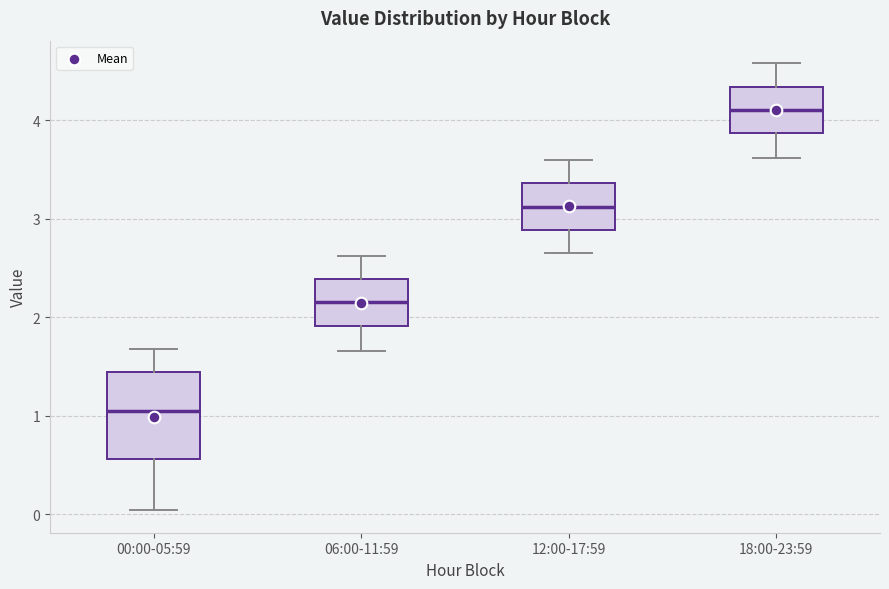

Comparing the boxes themselves (not the whiskers), which one is the tallest?

00:00-05:59